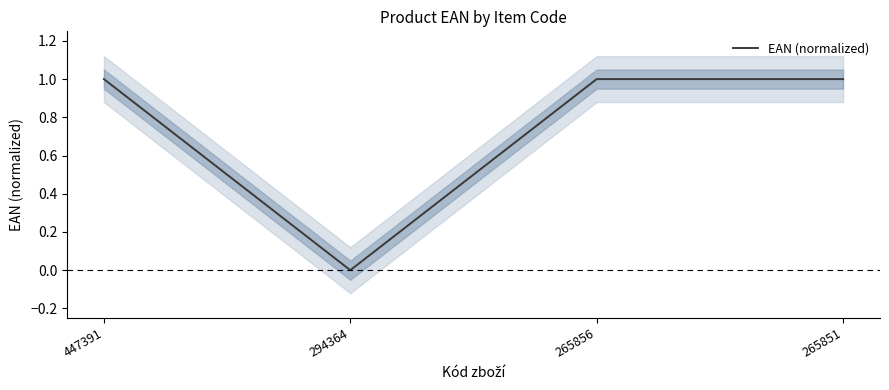

How many interior local peaks (higher than both neighbors) does the data have?

1